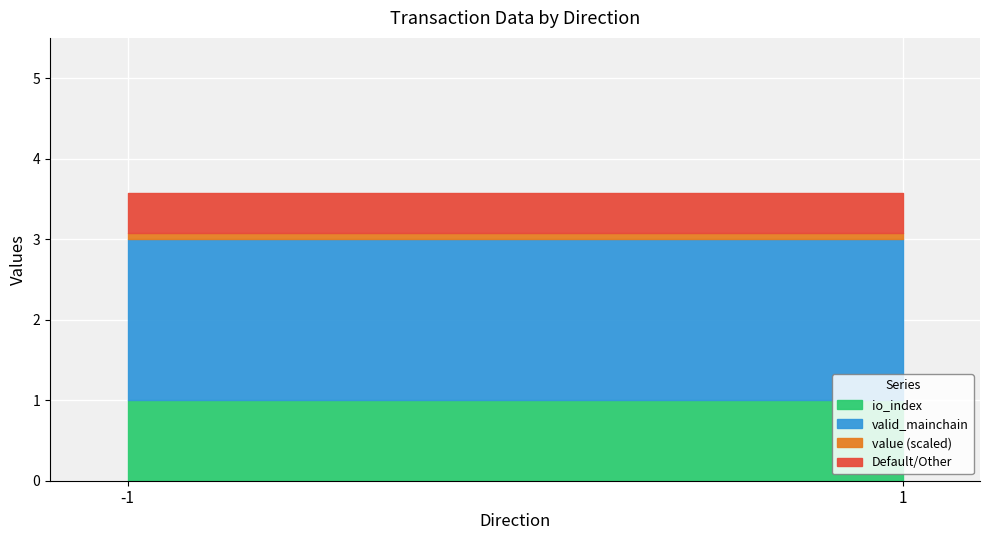

Where is valid_mainchain nearest to the value 1?

-1